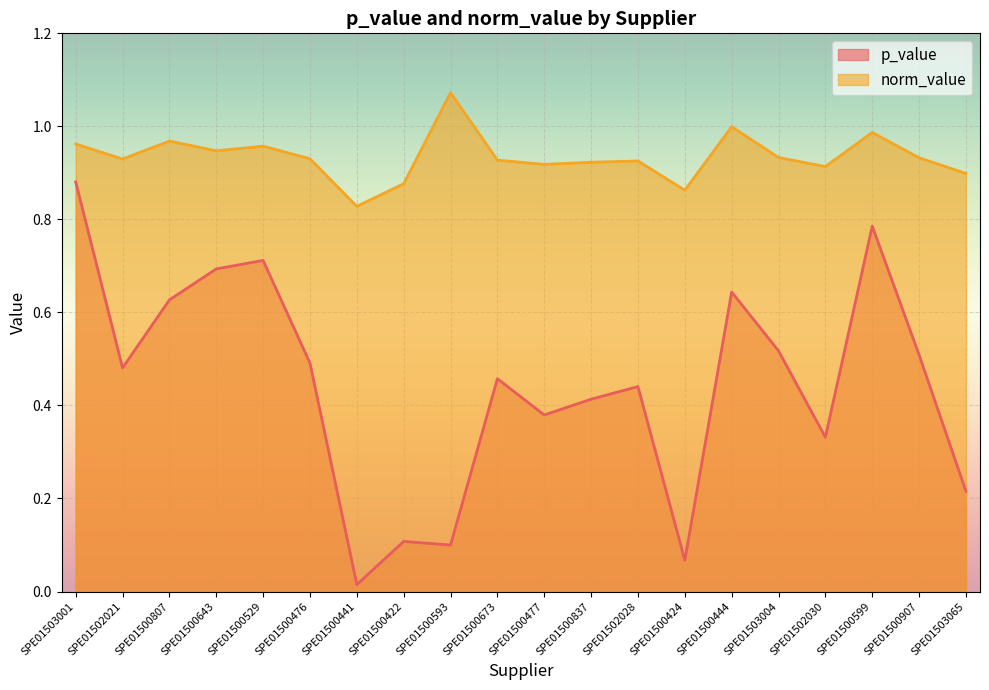

Where is p_value nearest to the value 0?

SPE01500441